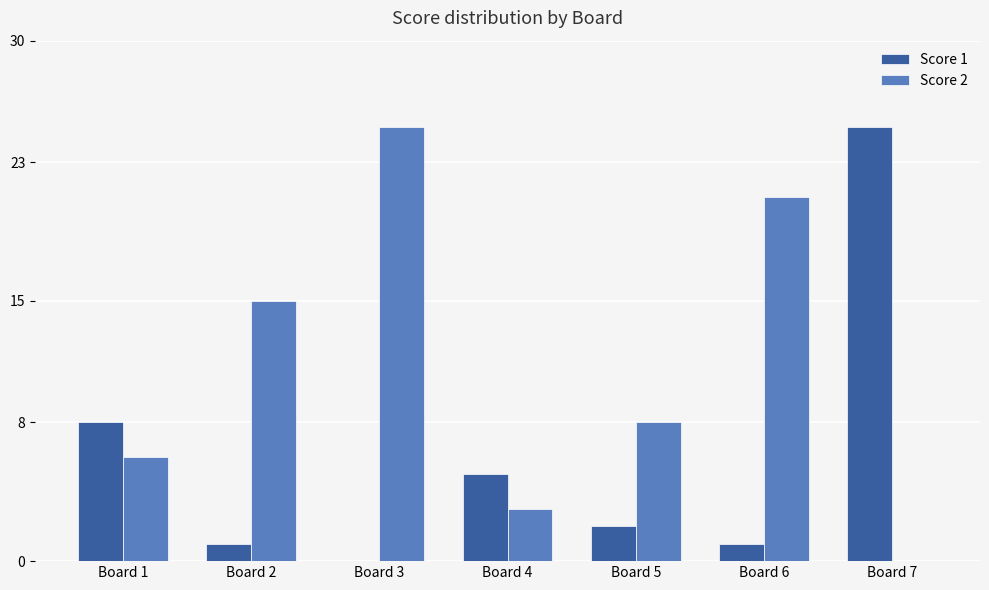

How many categories are shown in the chart?

7